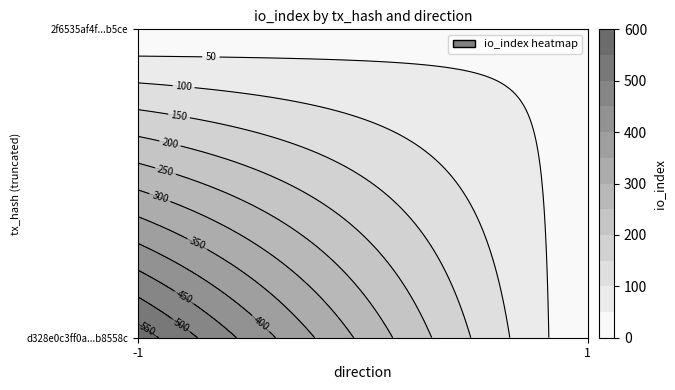

Is the value of 2f6535af4f93ae7d0a72b3c2d9268ab9ec00b5c at io_index greater than the value of d328e0c3ff0a9434e82925f9dbf43894eb8558c at io_index?

No